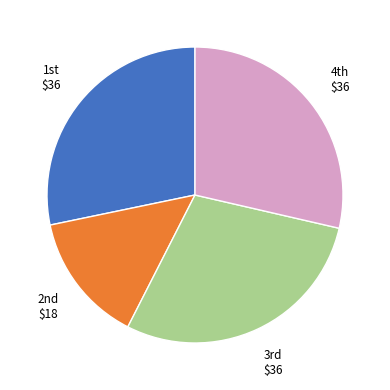

Does any single category account for the majority?

No